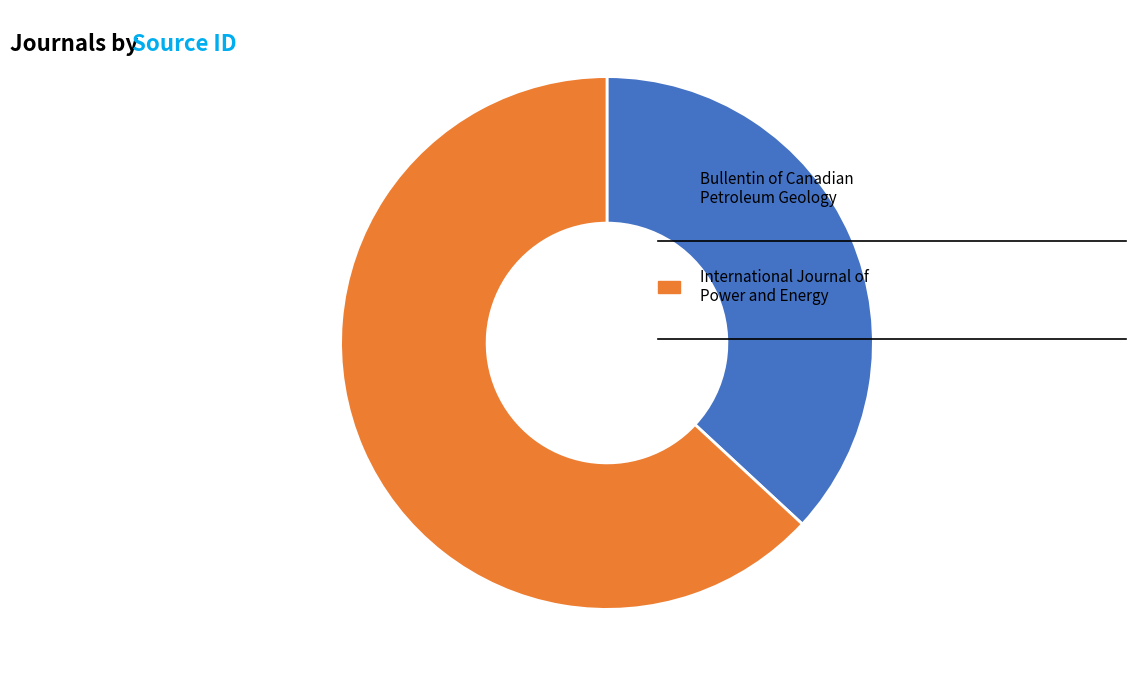

Is there a majority slice in this chart?

Yes